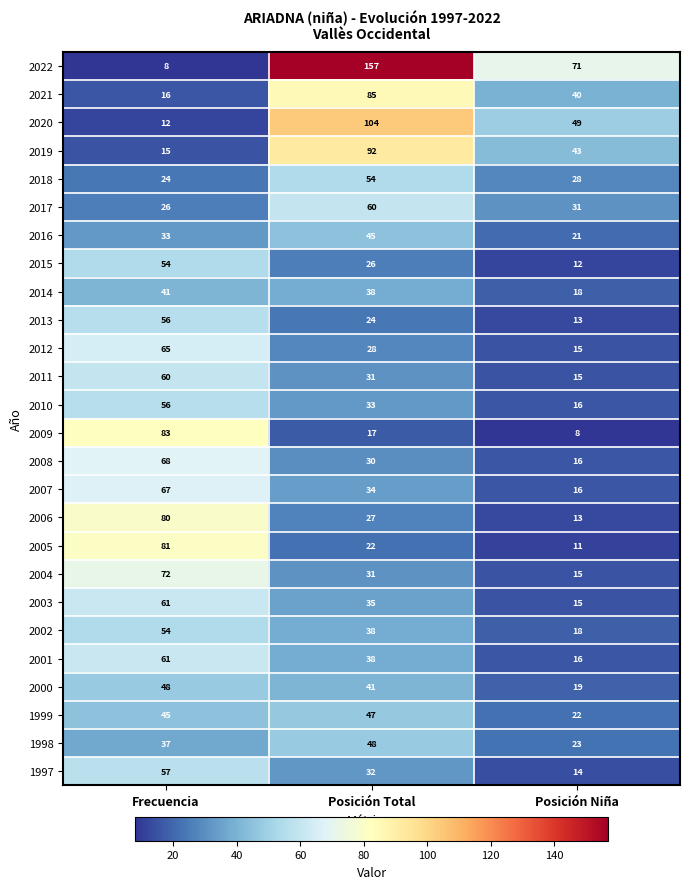

What is the difference between the maximum and second lowest values in the 2005 series?

59